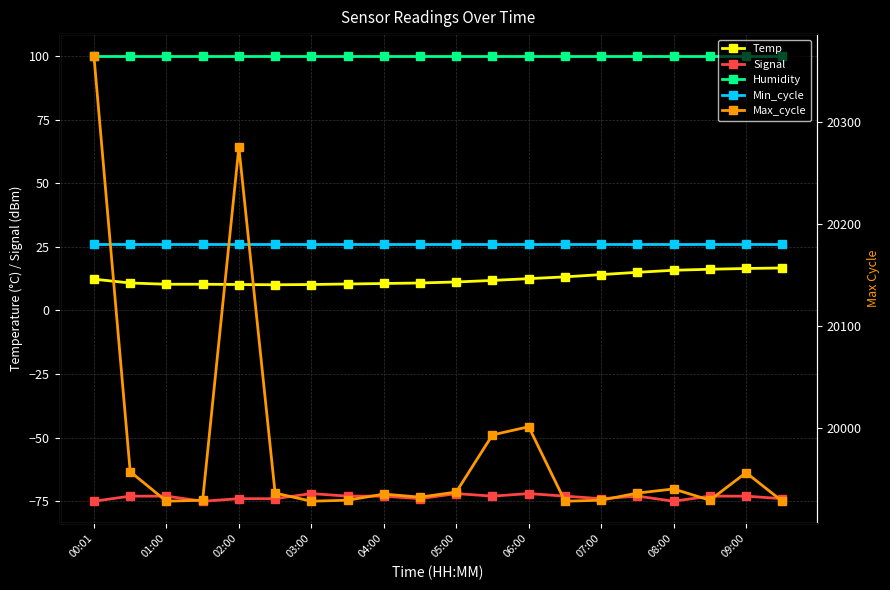

What is the lowest value of the Max_cycle series?

19928.0